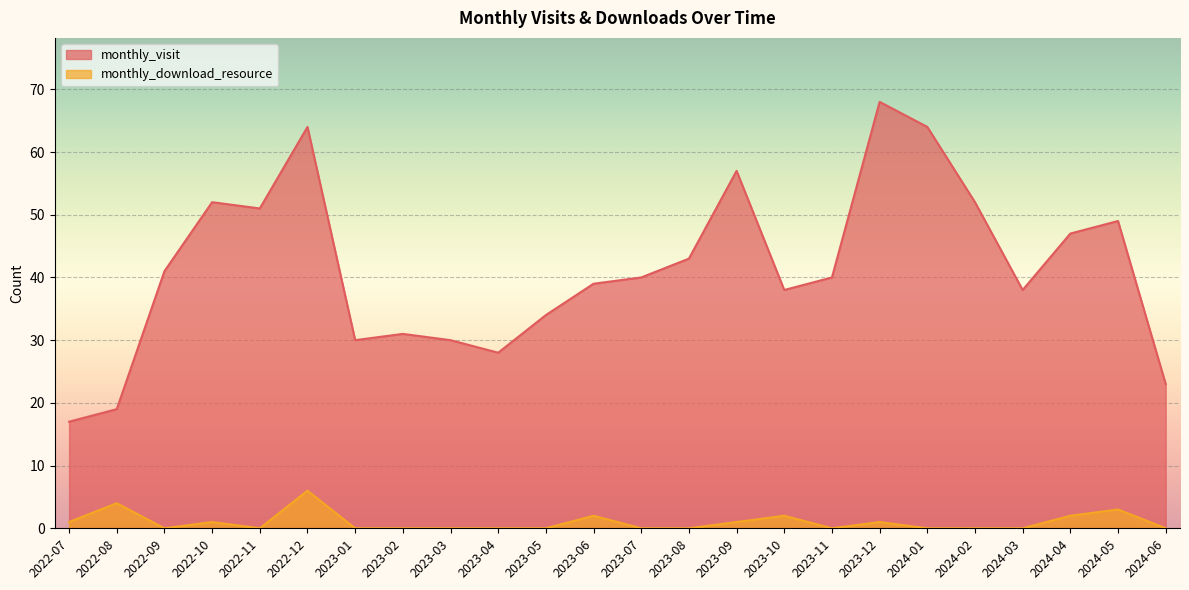

What is the value of the monthly_download_resource point at the 6th from the left?

6